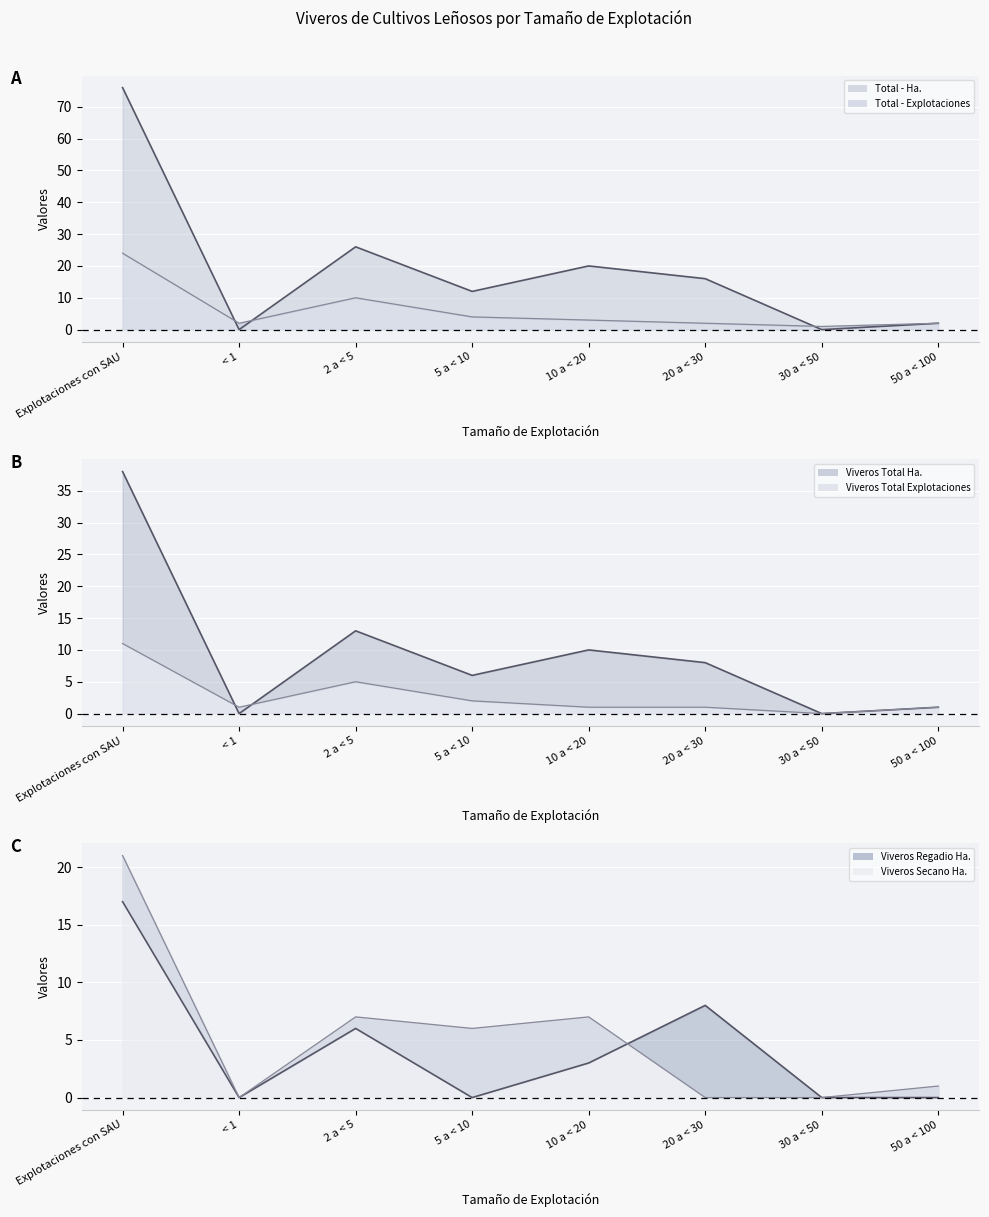

What are all the series names shown in the legend?

Total - Ha. line, Total - Explotaciones line, Viveros Total Ha. line, Viveros Total Explotaciones line, Viveros Regadio Ha. line, Viveros Secano Ha. line